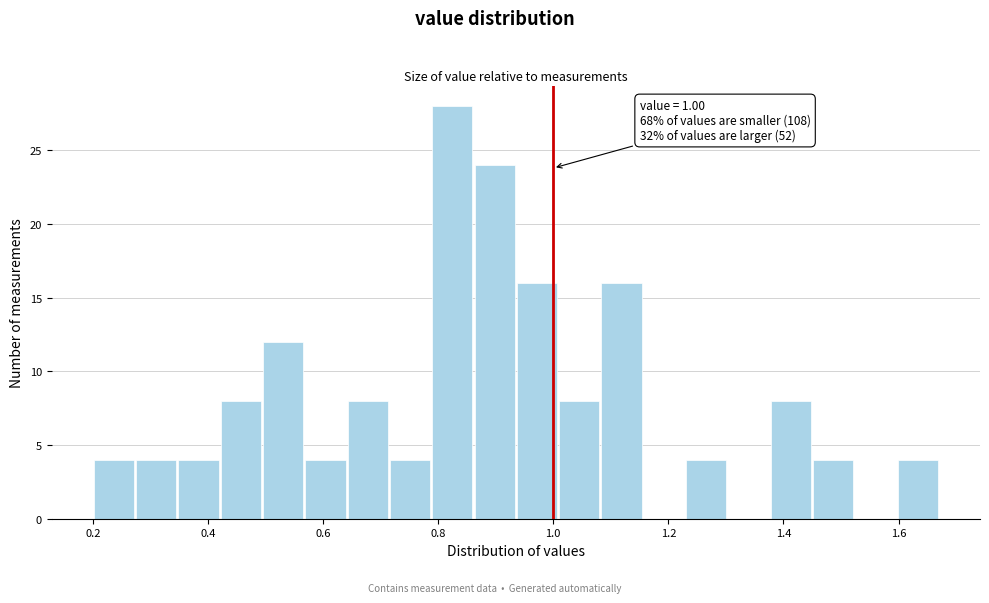

Read against the x-axis, roughly where is the centre of the tallest bar?

0.82